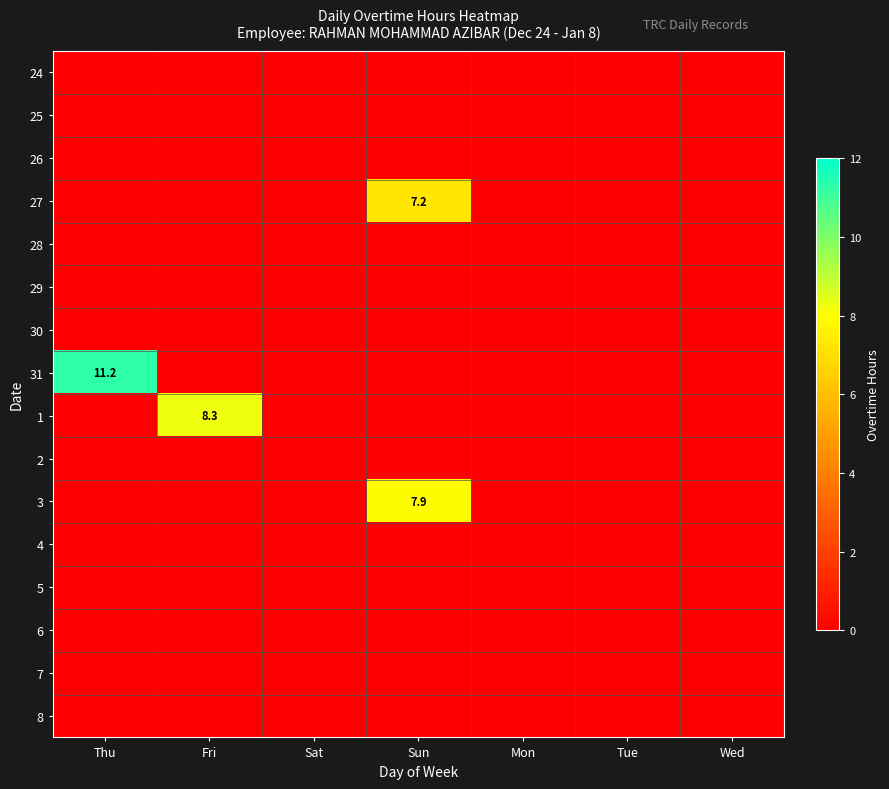

The 6 series shows 0.0 at Sun. True or false?

True